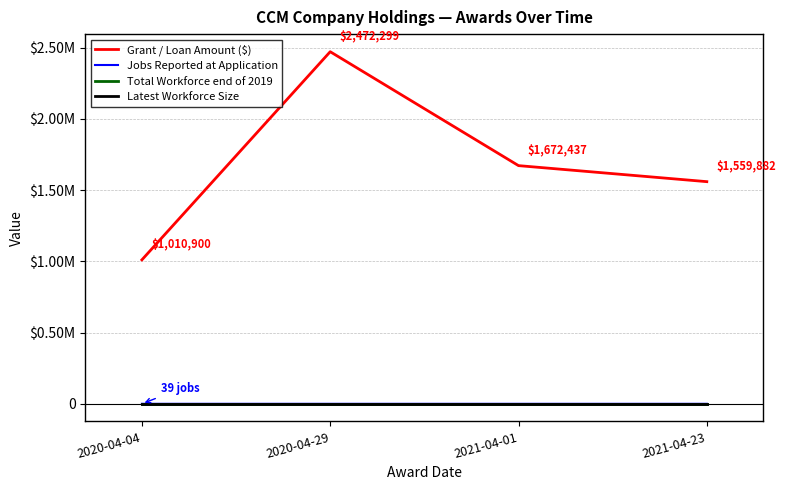

Reading left to right, transcribe all the data shown in this chart.

Grant / Loan Amount ($): 2020-04-04=1010900	2020-04-29=2472299	2021-04-01=1672437	2021-04-23=1559882
Jobs Reported at Application: 2020-04-04=39	2020-04-29=0	2021-04-01=0	2021-04-23=0
Total Workforce end of 2019: 2020-04-04=0	2020-04-29=0	2021-04-01=0	2021-04-23=0
Latest Workforce Size: 2020-04-04=0	2020-04-29=0	2021-04-01=0	2021-04-23=0